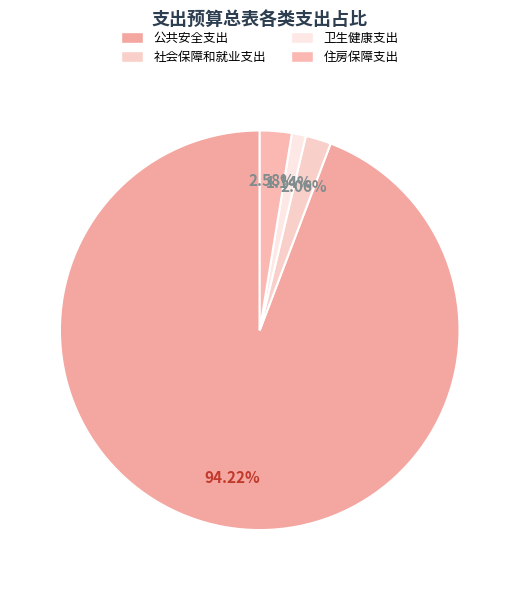

What percentage is NOT represented by 公共安全支出?

5.8%